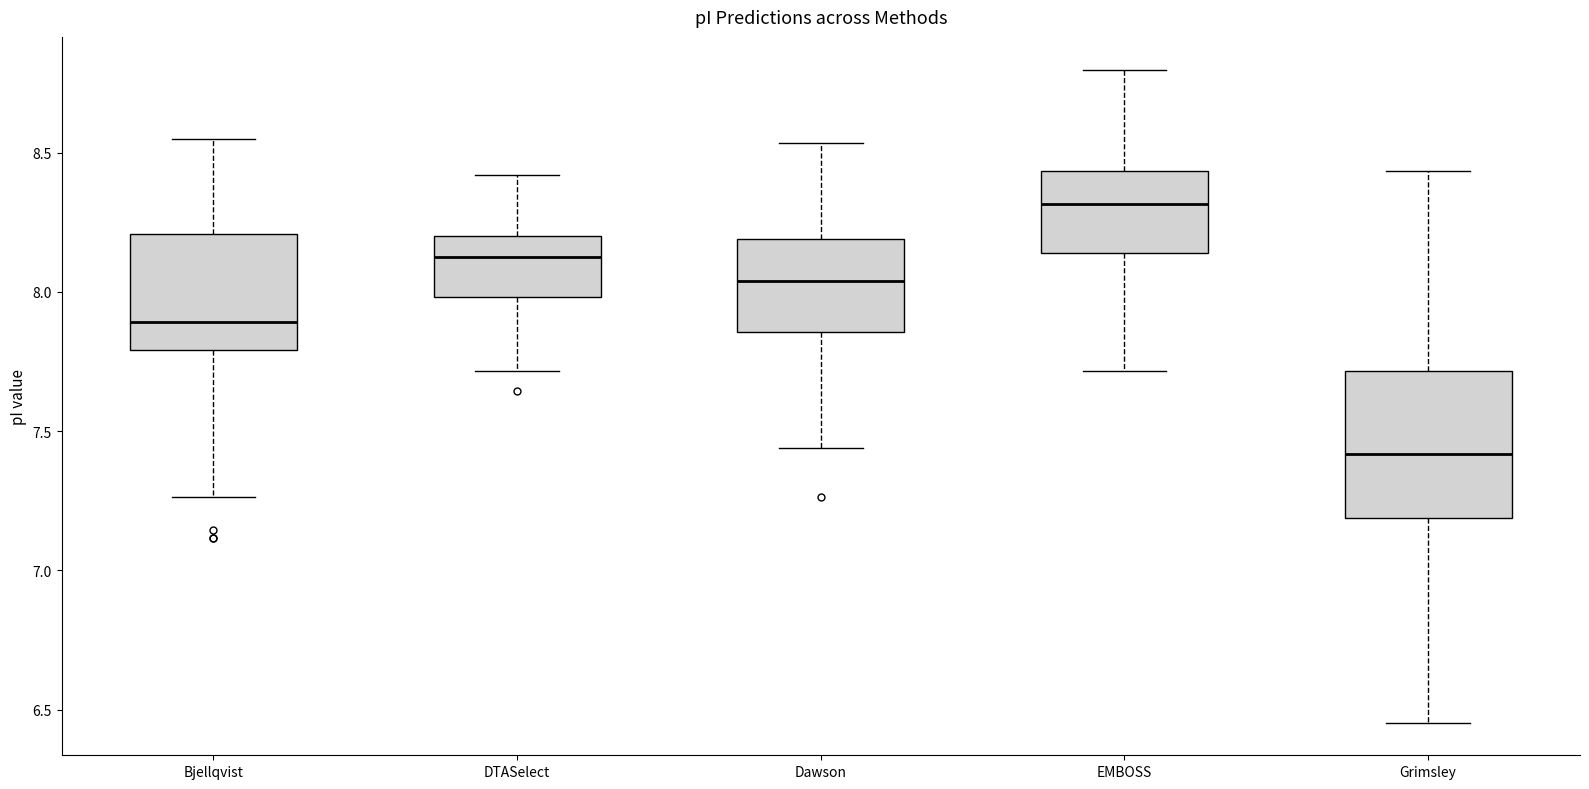

Where is the lower edge of the box for DTASelect on the y-axis? The values are not printed on the chart, so give them approximately, as read against the axis.

8.00